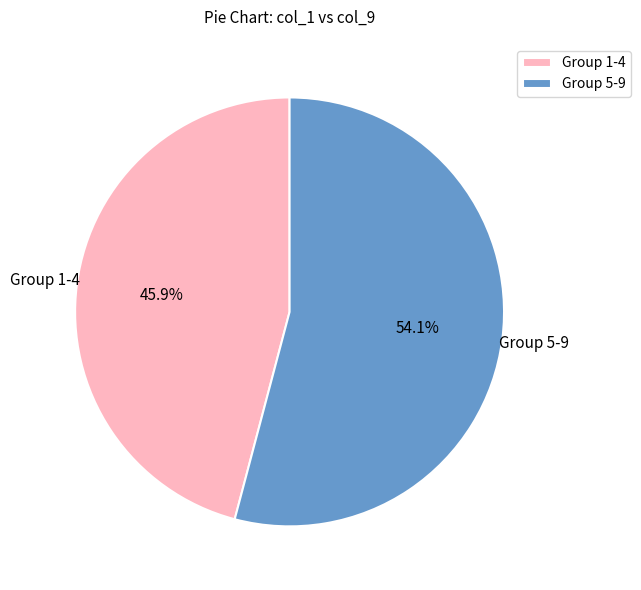

Which slice is the smallest?

Group 1-4